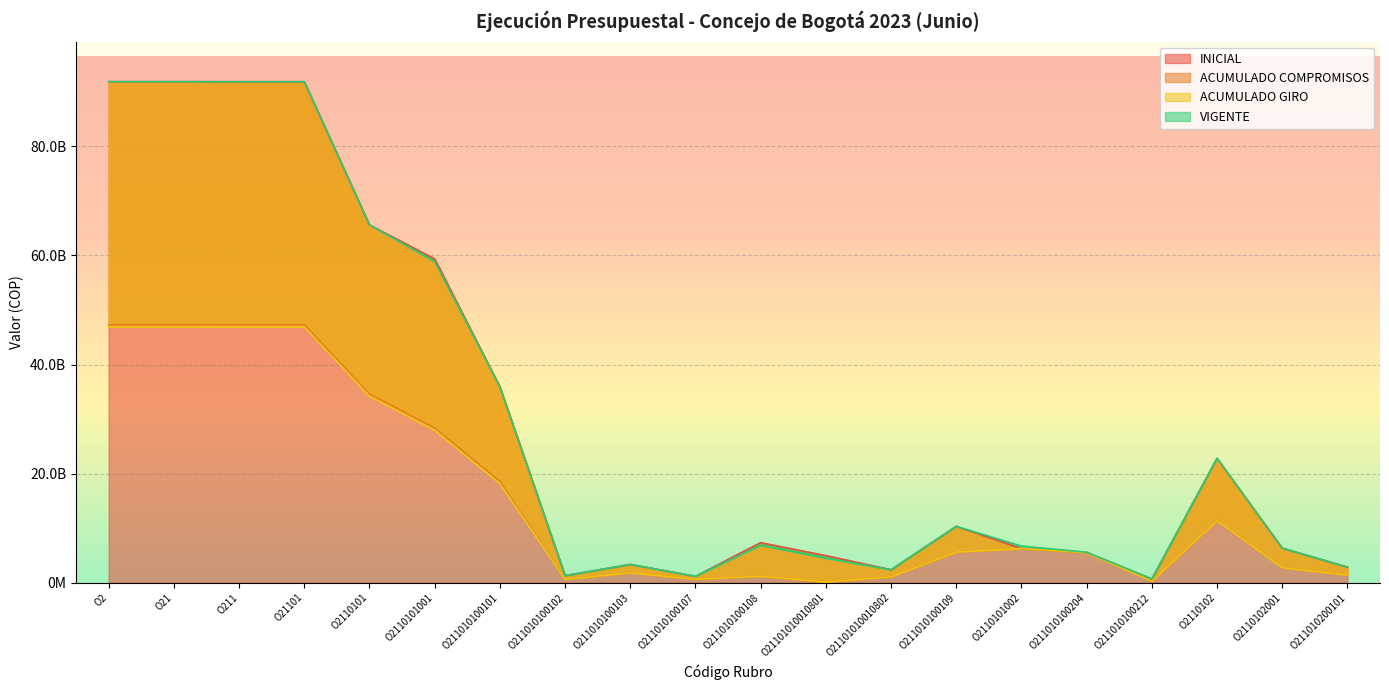

How many lines are shown in the chart?

4